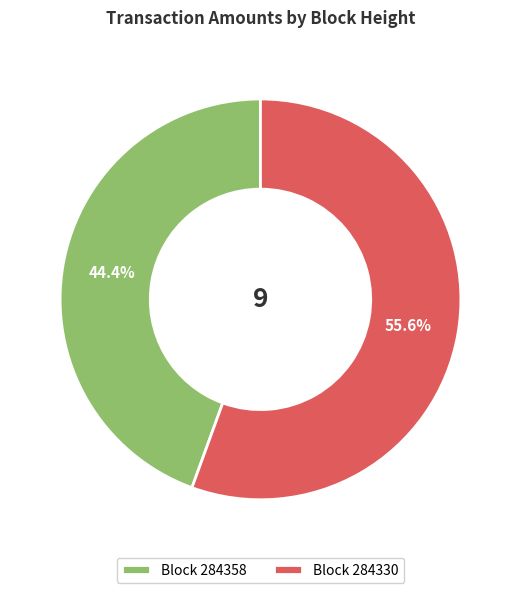

Is there a majority slice in this chart?

Yes